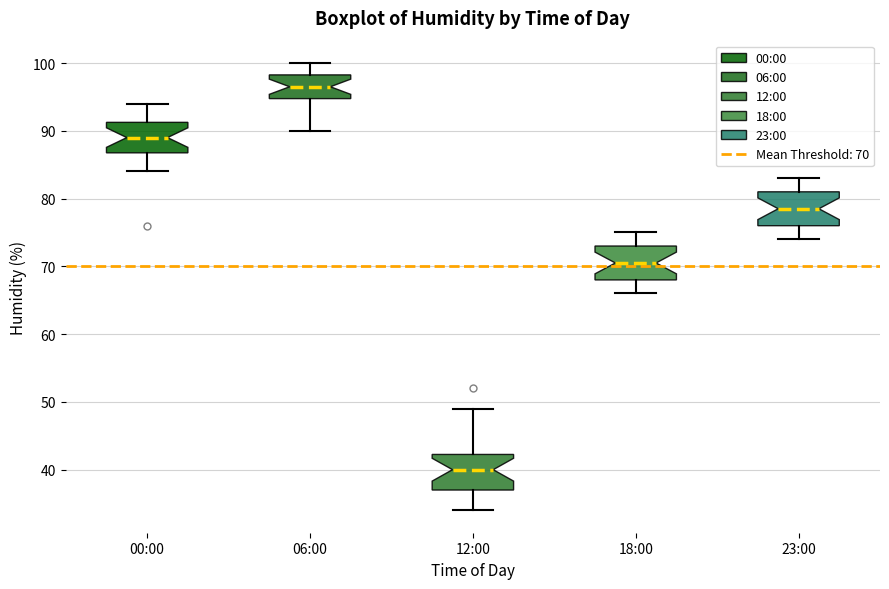

Where is the lower edge of the box for 00:00 on the y-axis? The values are not printed on the chart, so give them approximately, as read against the axis.

87